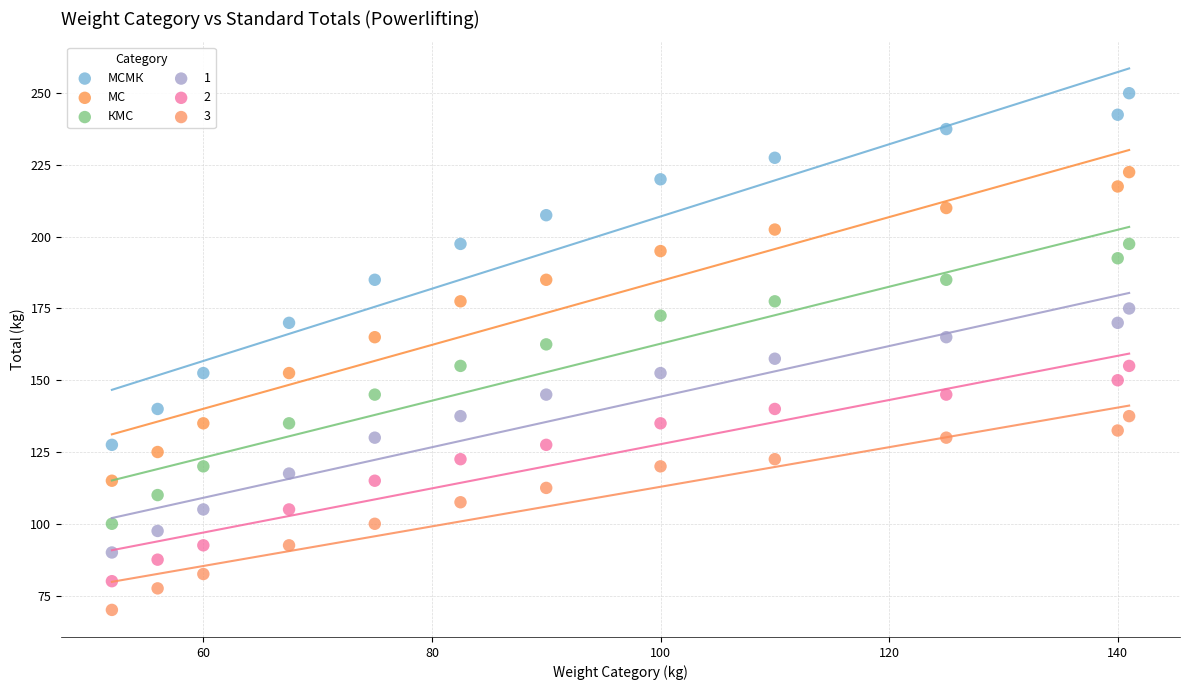

Which series has the largest Y range (max minus min)?

МСМК